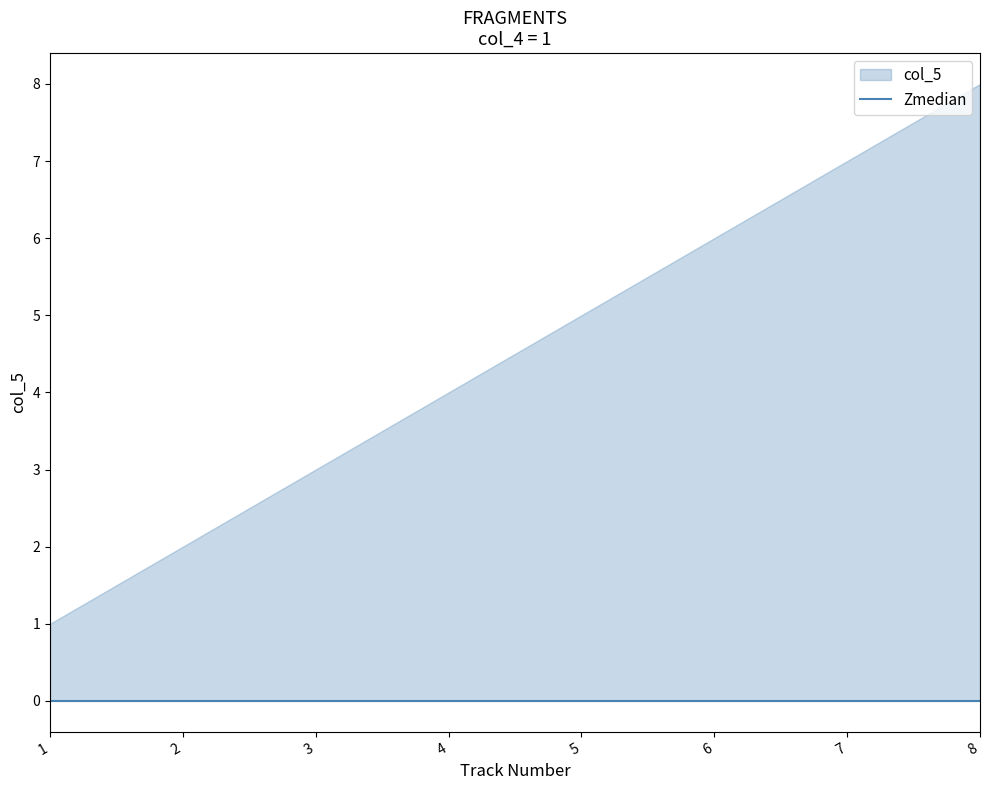

Reading left to right, list all the values displayed in this chart.

1	2	3	4	5	6	7	8